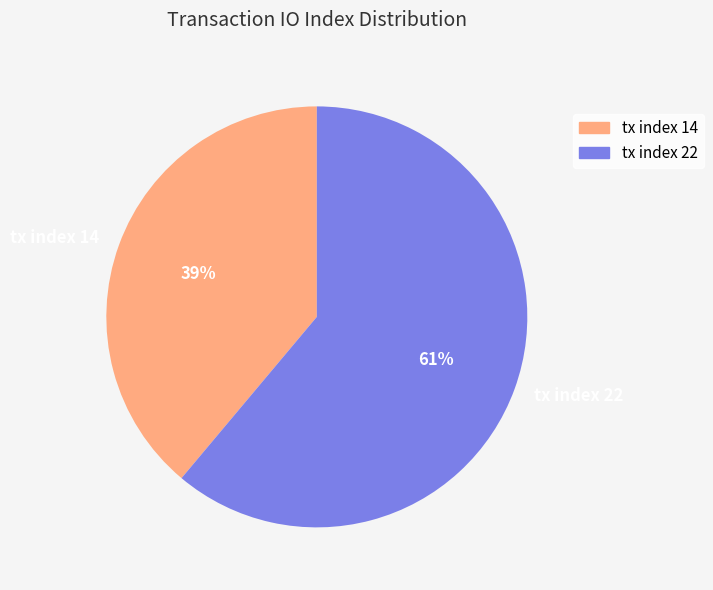

Which slice is the largest?

tx index 22